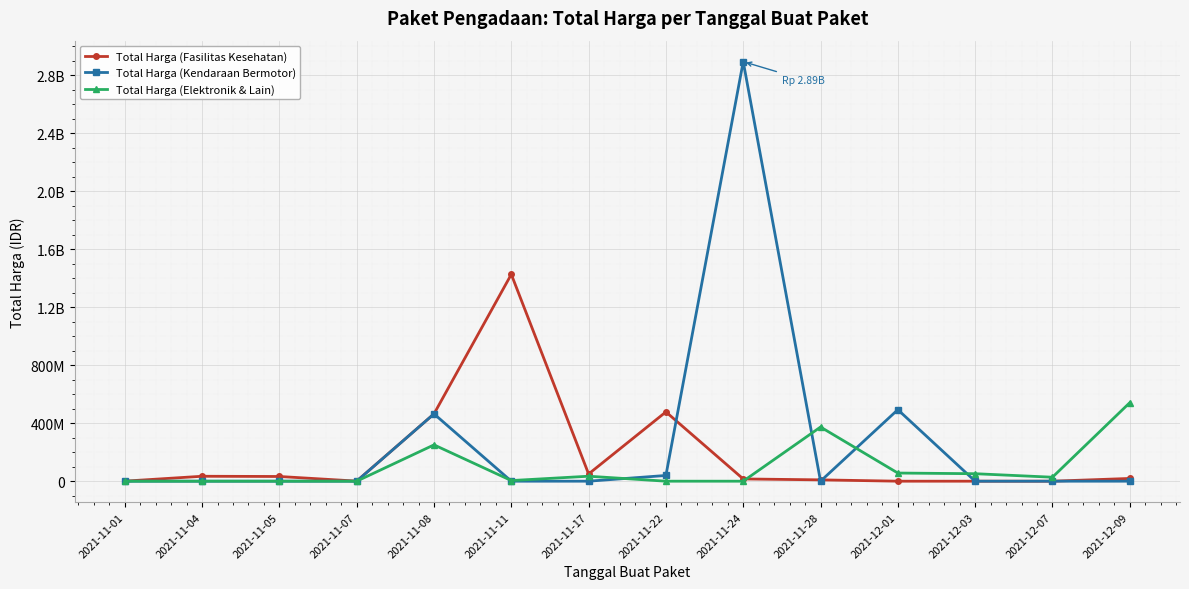

At which label is Total Harga (Fasilitas Kesehatan) closest to 712933950?

2021-11-22